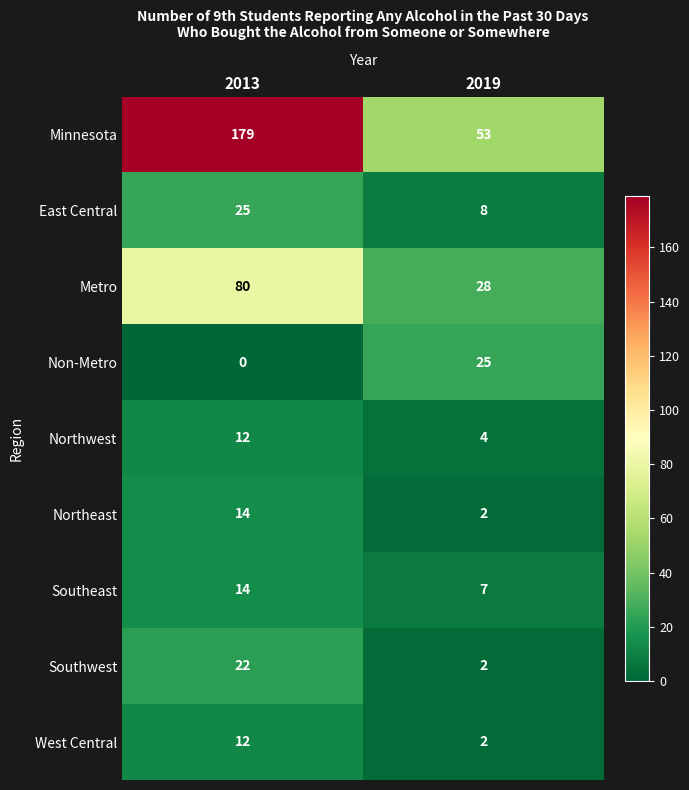

The value of Northwest at 2013 is 21. True or false?

False